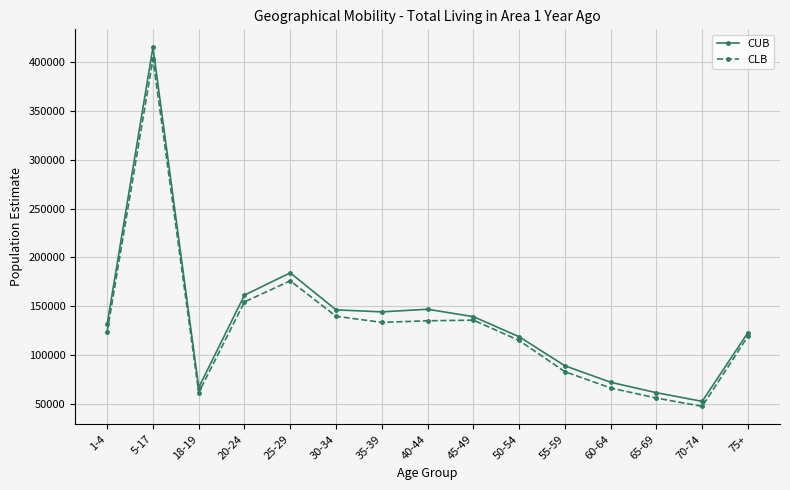

Between 20-24 and 60-64, which series saw the biggest shift?

CUB